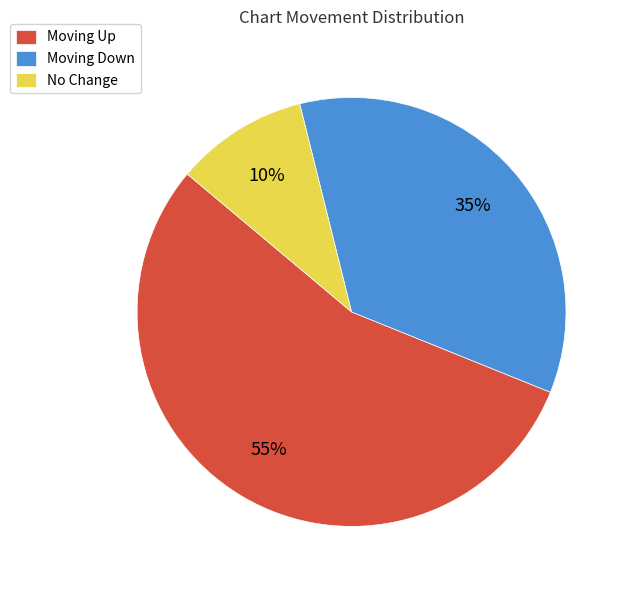

To the nearest percent, what is the combined percentage of Moving Down and No Change?

45%